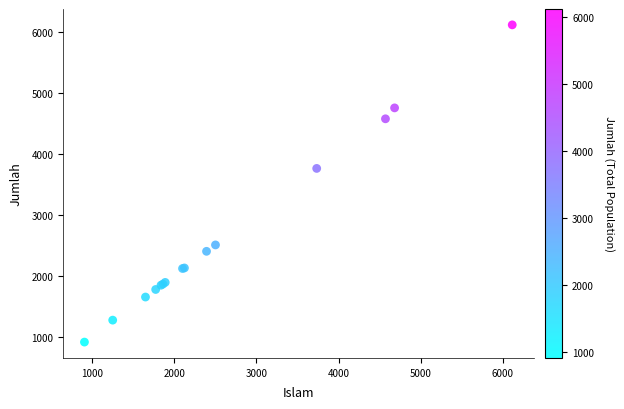

What Y value in the scatter plot is closest to 3513?

3760